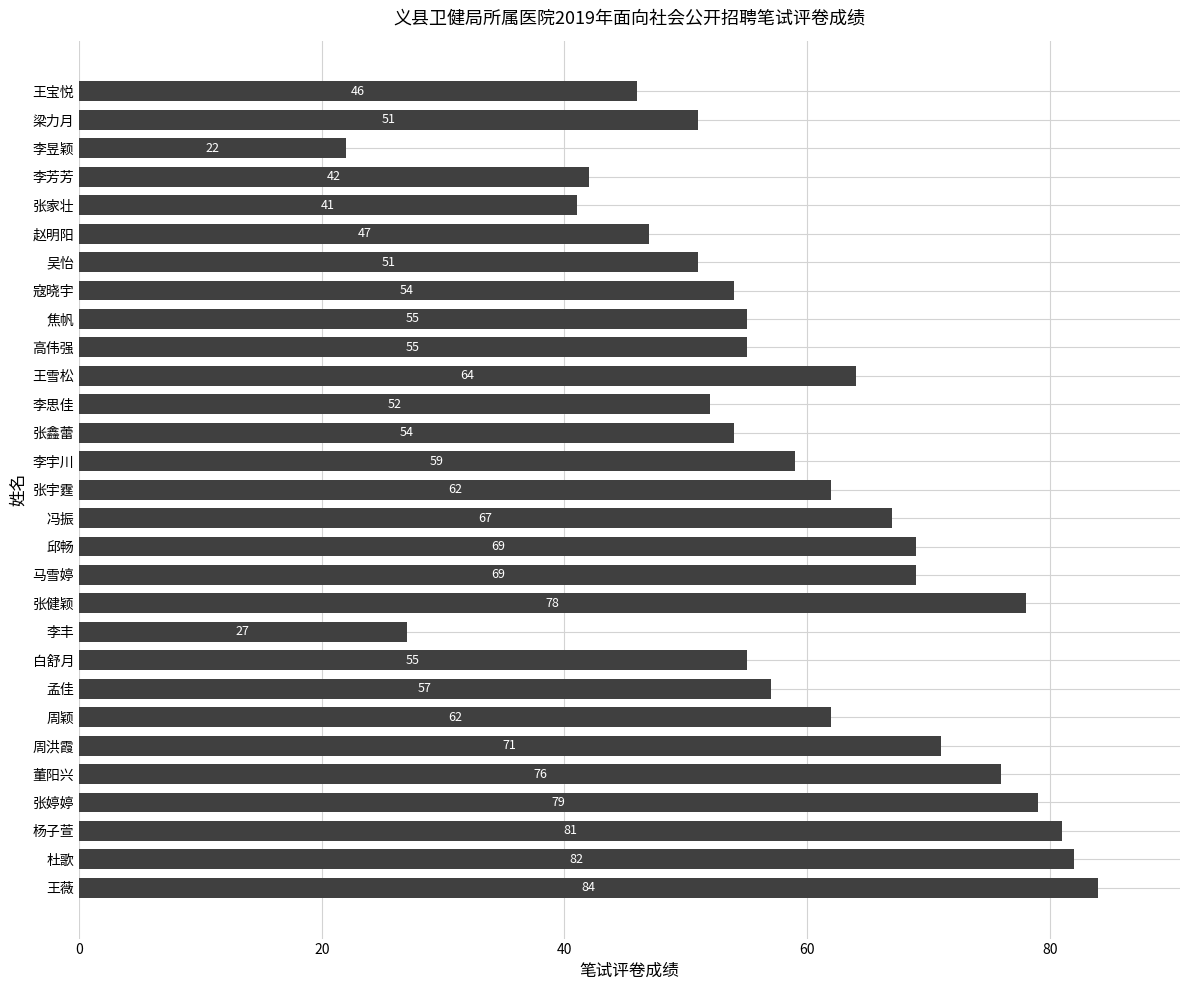

How many data points are less than 57?

14